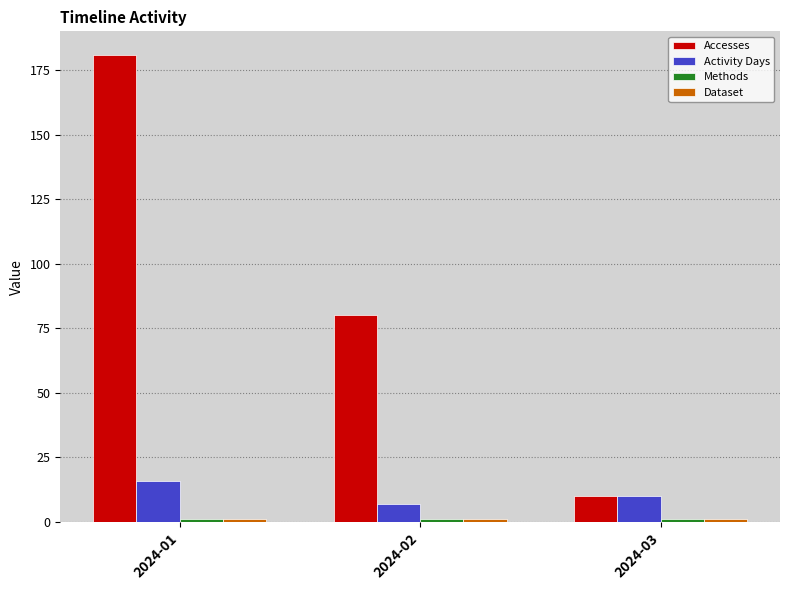

Which series has the largest range (max minus min)?

Accesses